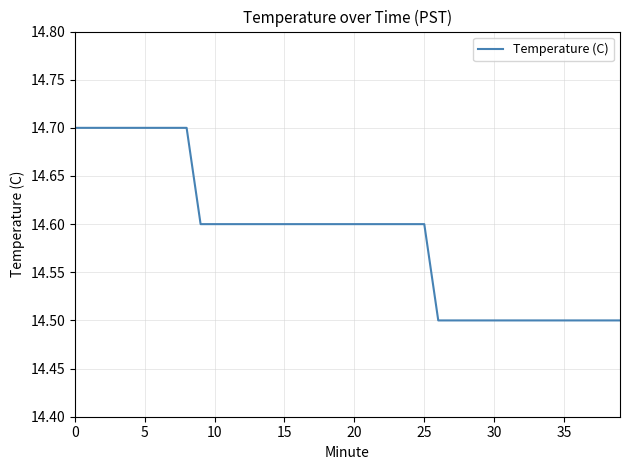

What is the minimum value shown in the chart?

14.5